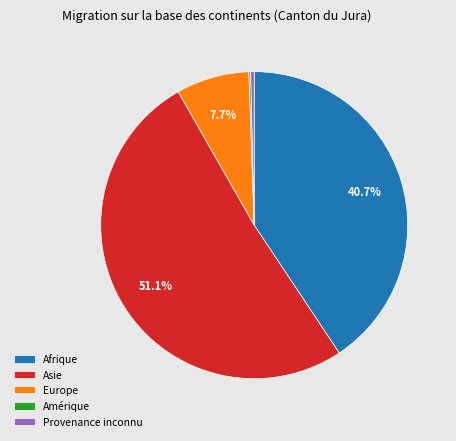

Is the sum of Provenance inconnu and Asie greater than half?

Yes